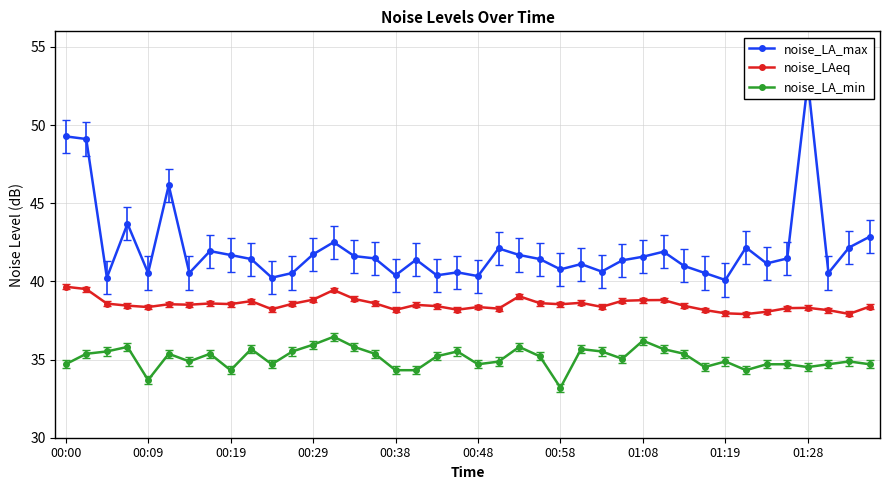

Read the noise_LA_min value at 00:09.

33.7